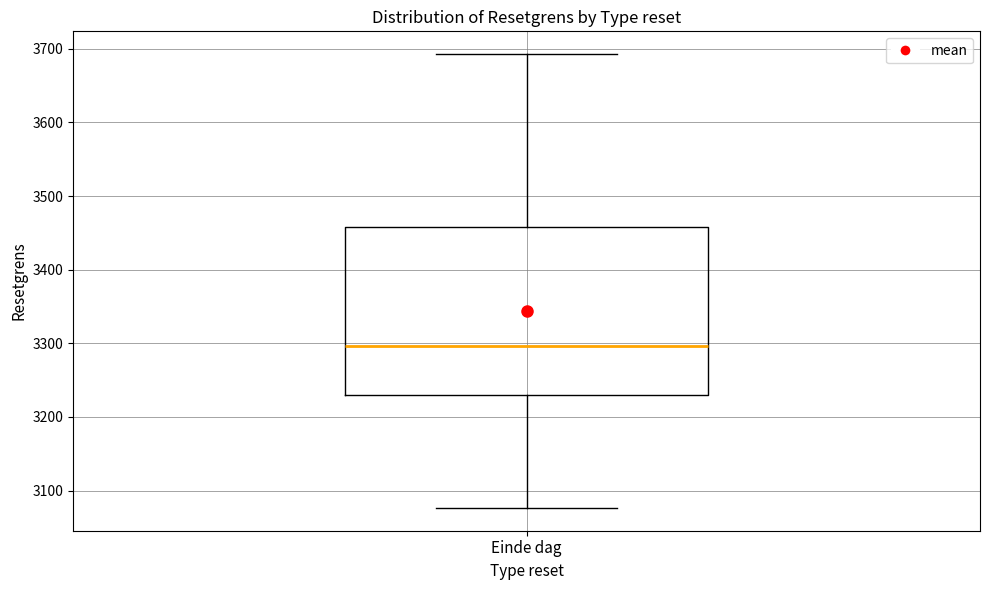

Where is the upper edge of the box for Einde dag on the y-axis? The values are not printed on the chart, so give them approximately, as read against the axis.

3460